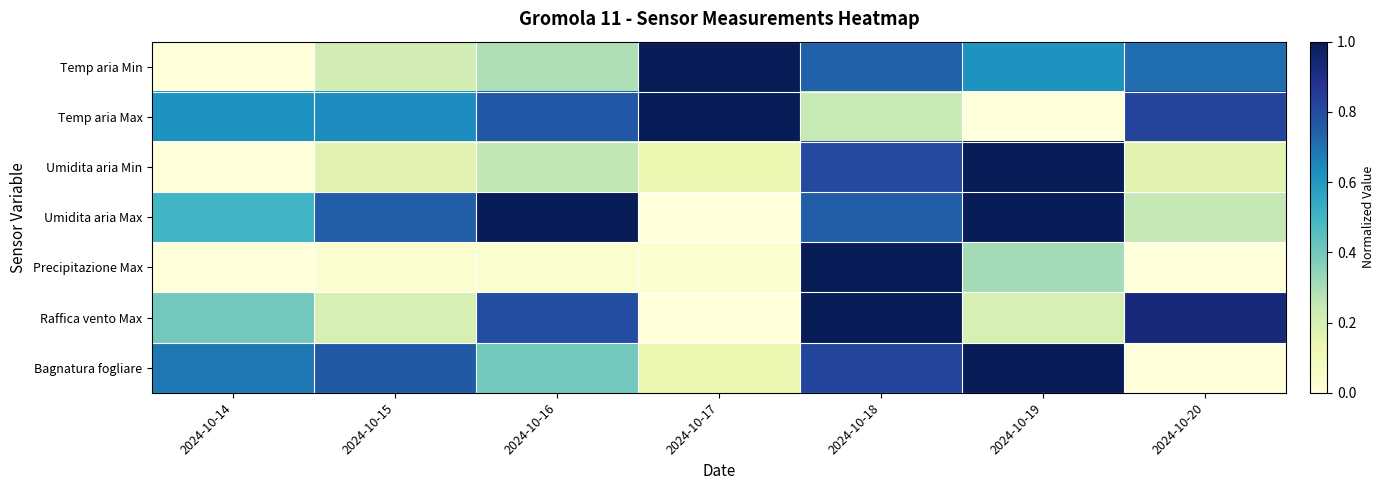

At which category is the sum across all series the highest?

2024-10-18